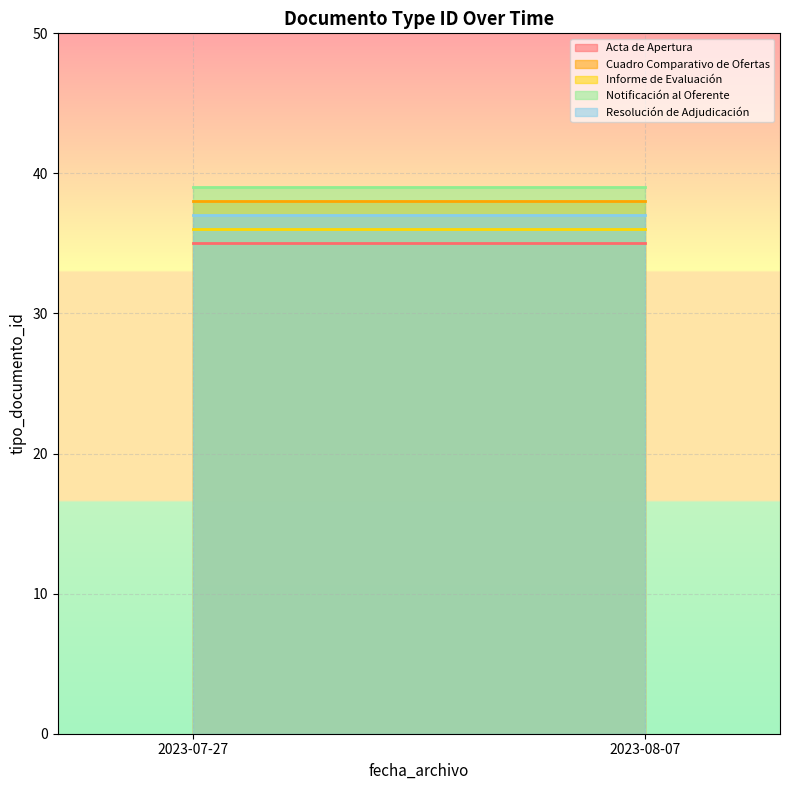

What are all the series names shown in the legend?

Acta de Apertura, Cuadro Comparativo de Ofertas, Informe de Evaluación, Notificación al Oferente, Resolución de Adjudicación